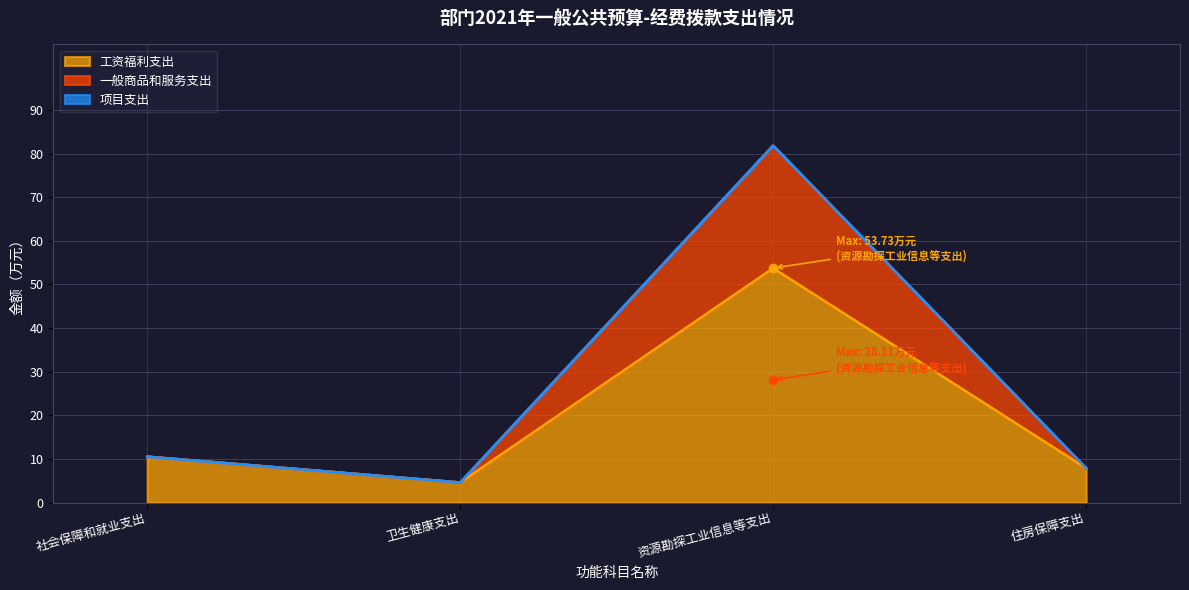

True or false: 工资福利支出 and 一般商品和服务支出 cross at least once.

False